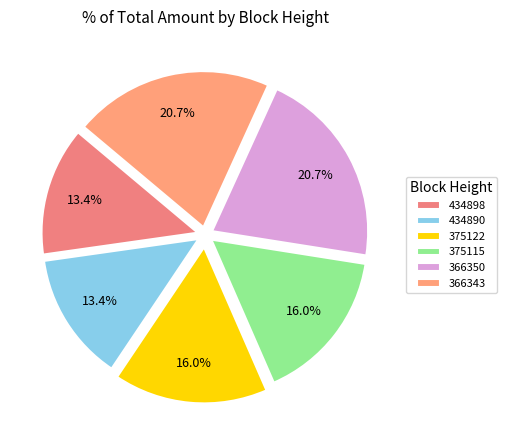

Count the number of slices in the pie.

6